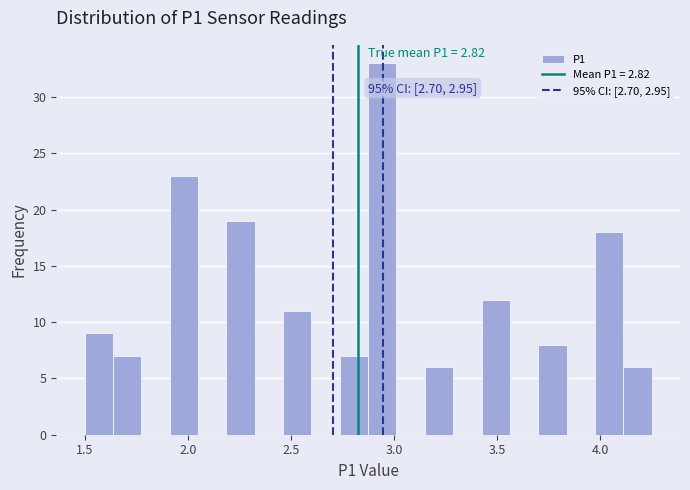

Read against the x-axis, roughly where is the centre of the tallest bar?

2.95